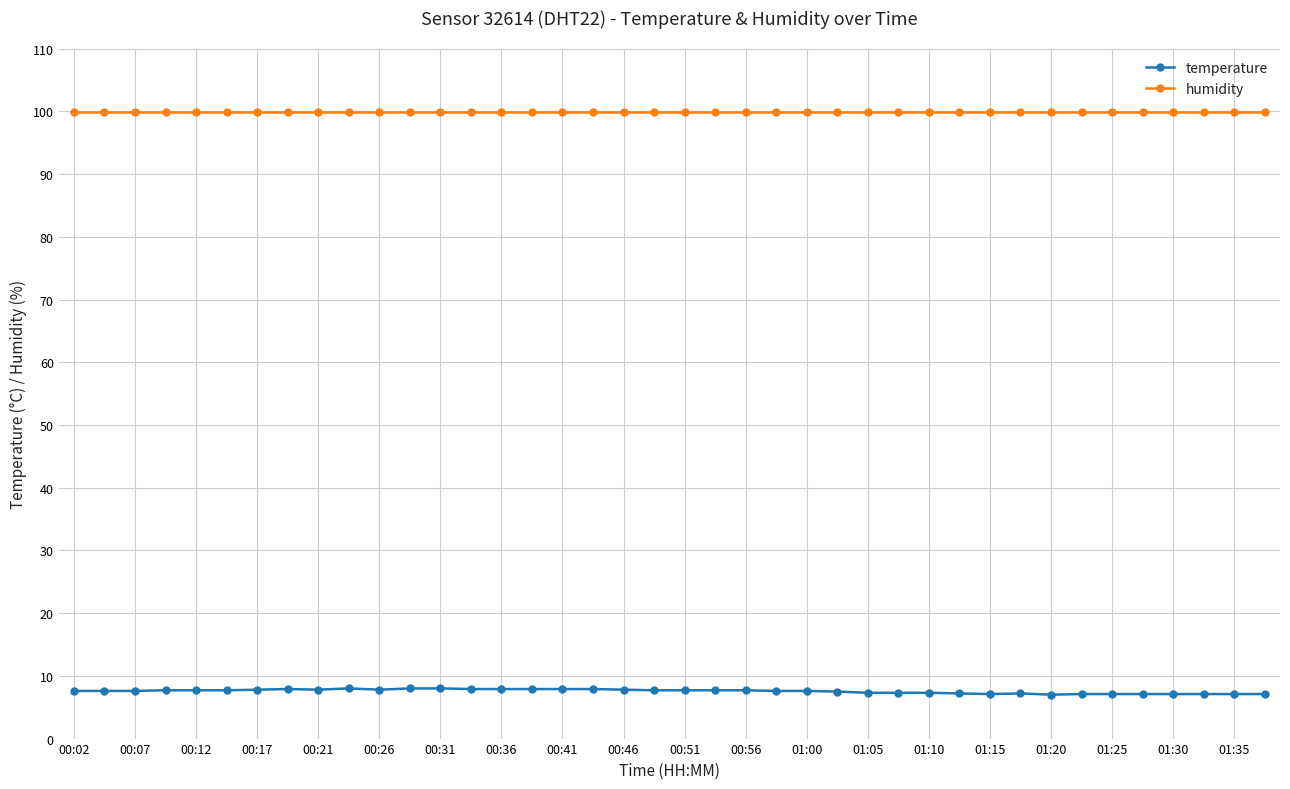

How many lines are shown in the chart?

2